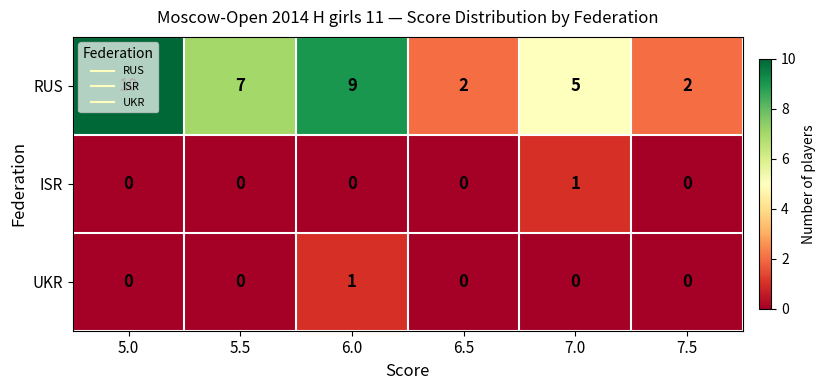

What is the total value across all series at 6.0?

10